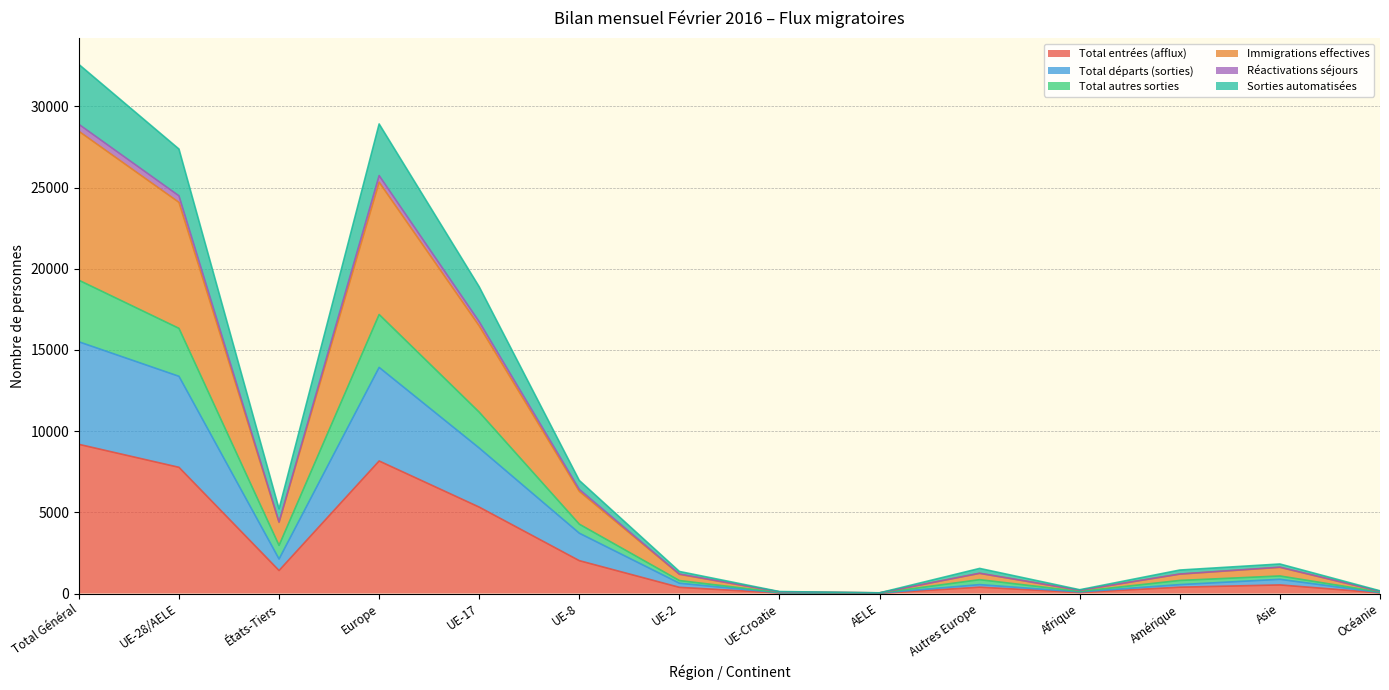

True or false: Sorties automatisées and Total entrées (afflux) cross at least once.

False